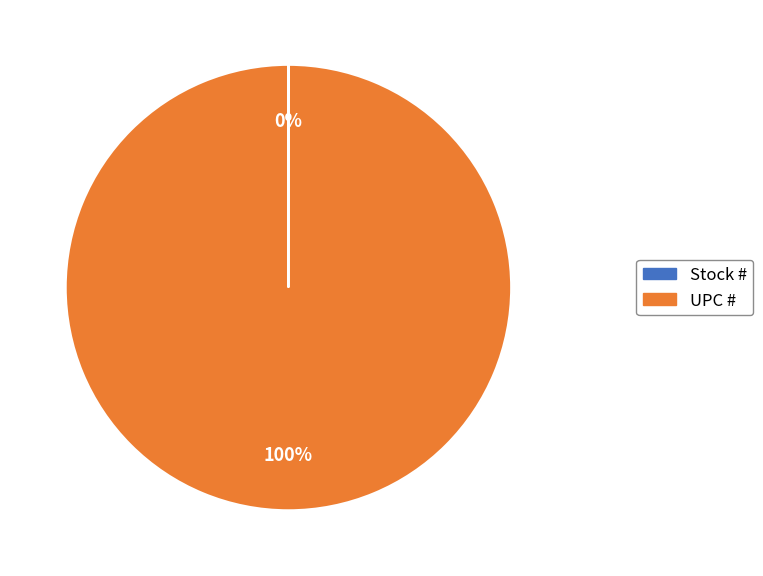

Is it true that UPC # is 100% of the pie?

True